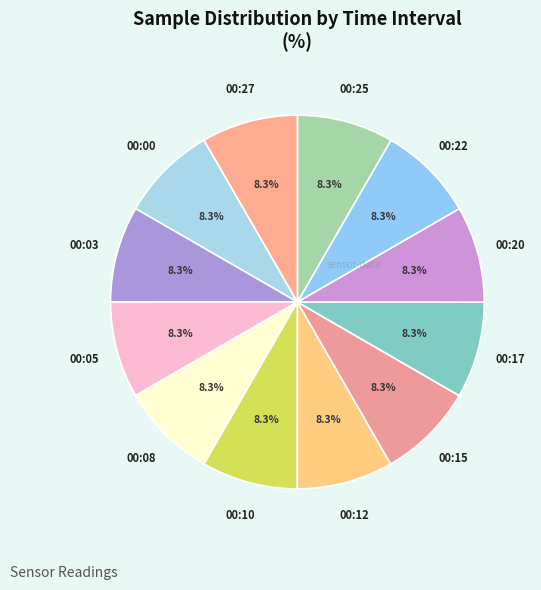

How many slices are in this pie chart?

12